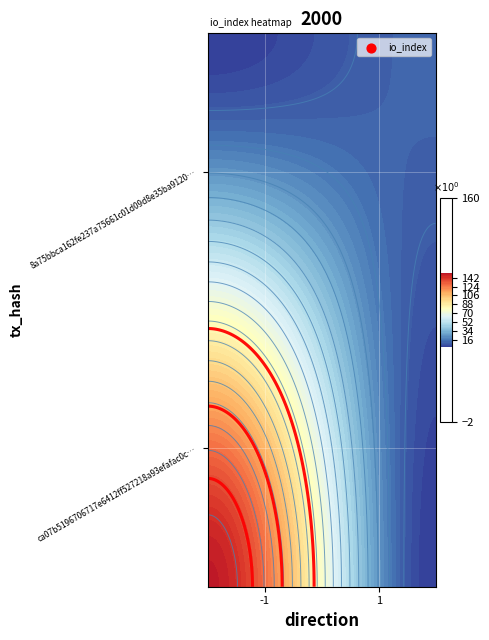

What is the average value of the ca07b5196706717e6412ff527218a93efafac0c series?

75